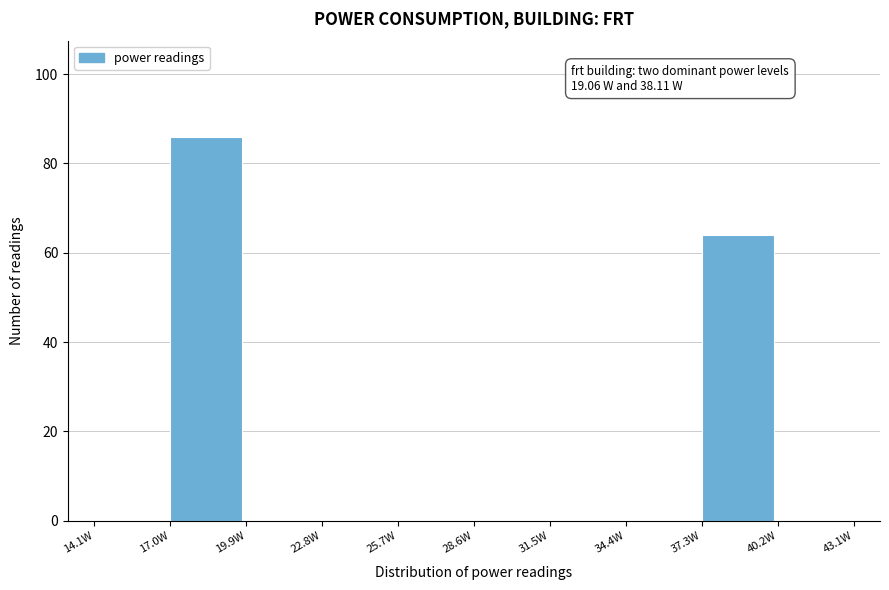

Over which range of the x-axis is the bar tallest?

17.0 to 20.0